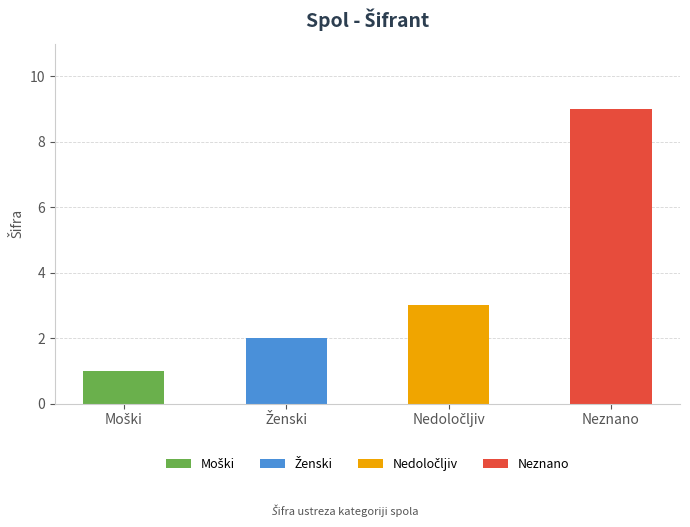

At which label does the data first exceed 3?

Neznano